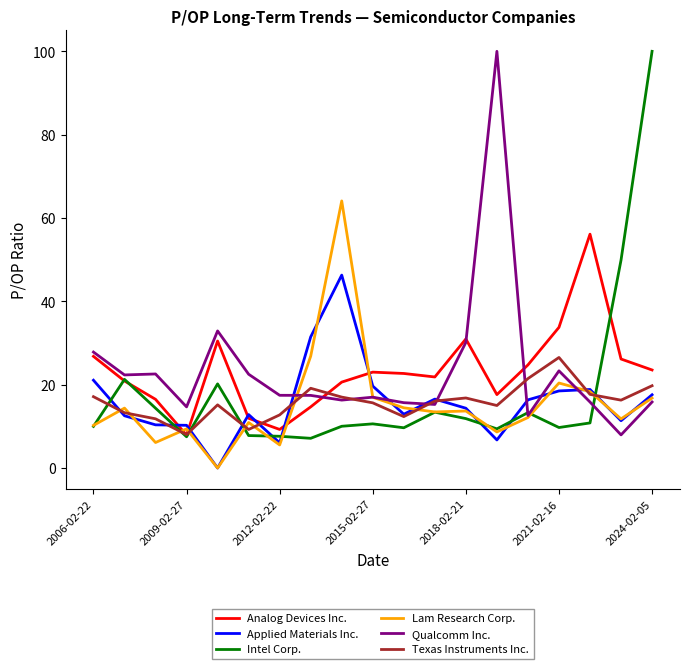

At how many categories does at least one series exceed 20?

17